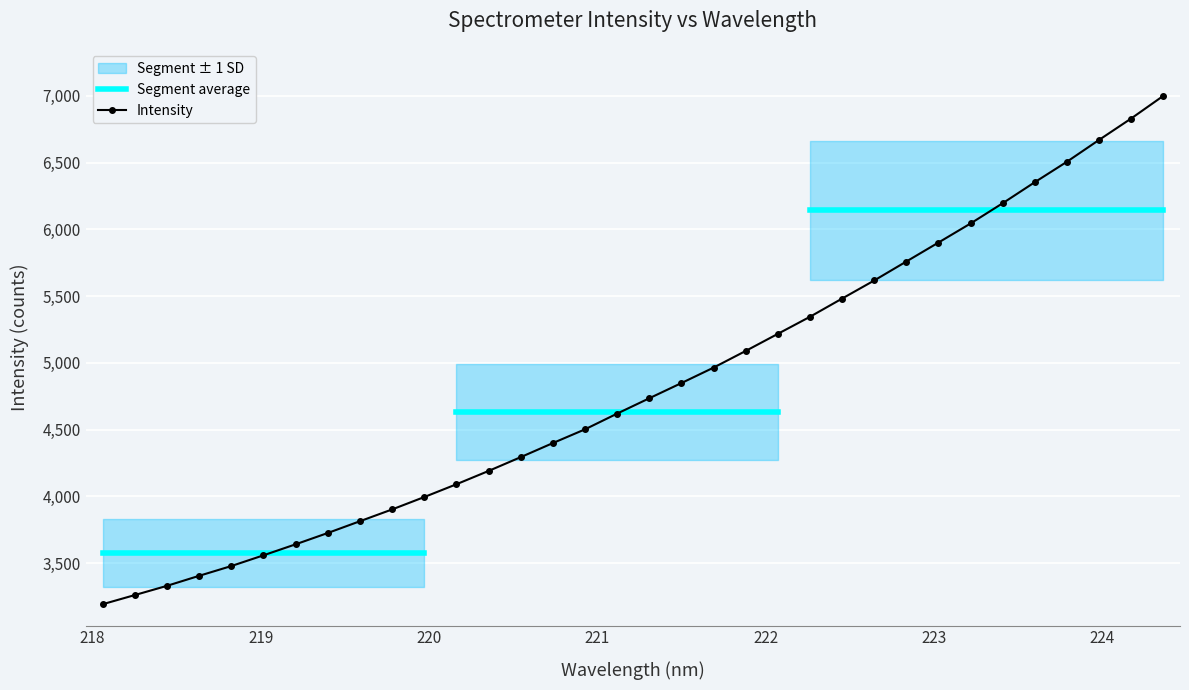

List the labels in order of value, largest first.

224.3616, 224.1709, 223.9802, 223.7895, 223.5987, 223.408, 223.2172, 223.0264, 222.8355, 222.6447, 222.4538, 222.263, 222.0721, 221.8812, 221.6902, 221.4993, 221.3083, 221.1174, 220.9264, 220.7354, 220.5444, 220.3533, 220.1623, 219.9712, 219.7801, 219.589, 219.3979, 219.2067, 219.0156, 218.8244, 218.6332, 218.442, 218.2508, 218.0596